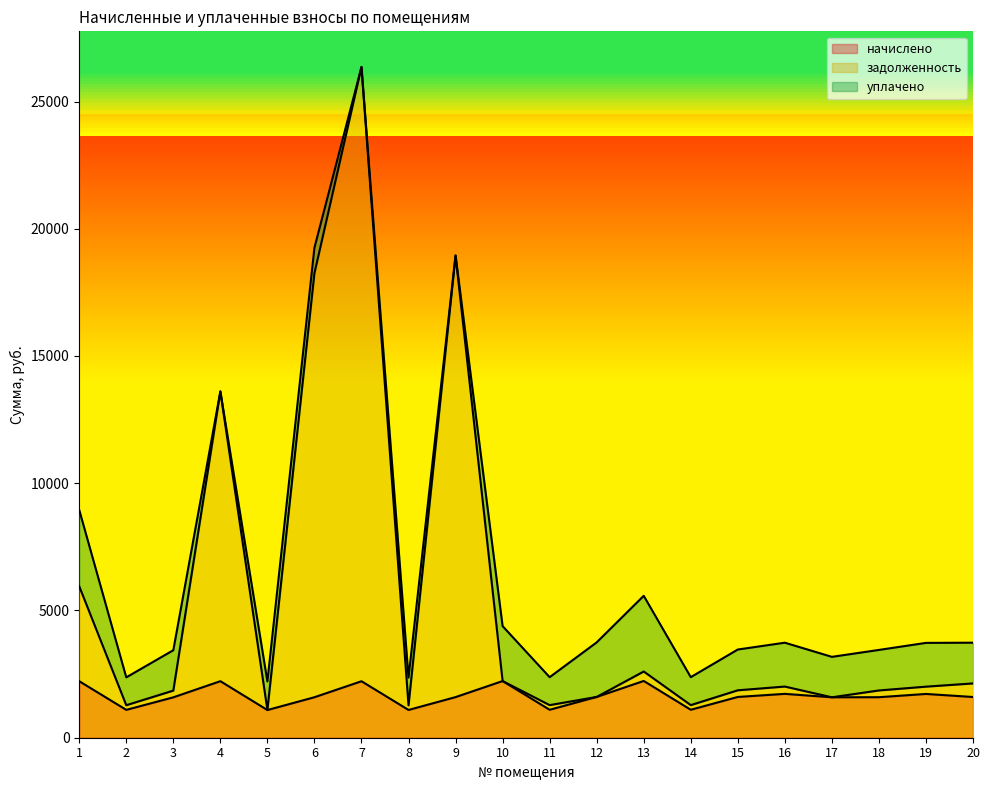

What is the value of the задолженность point at the 9th from the left?

18949.5